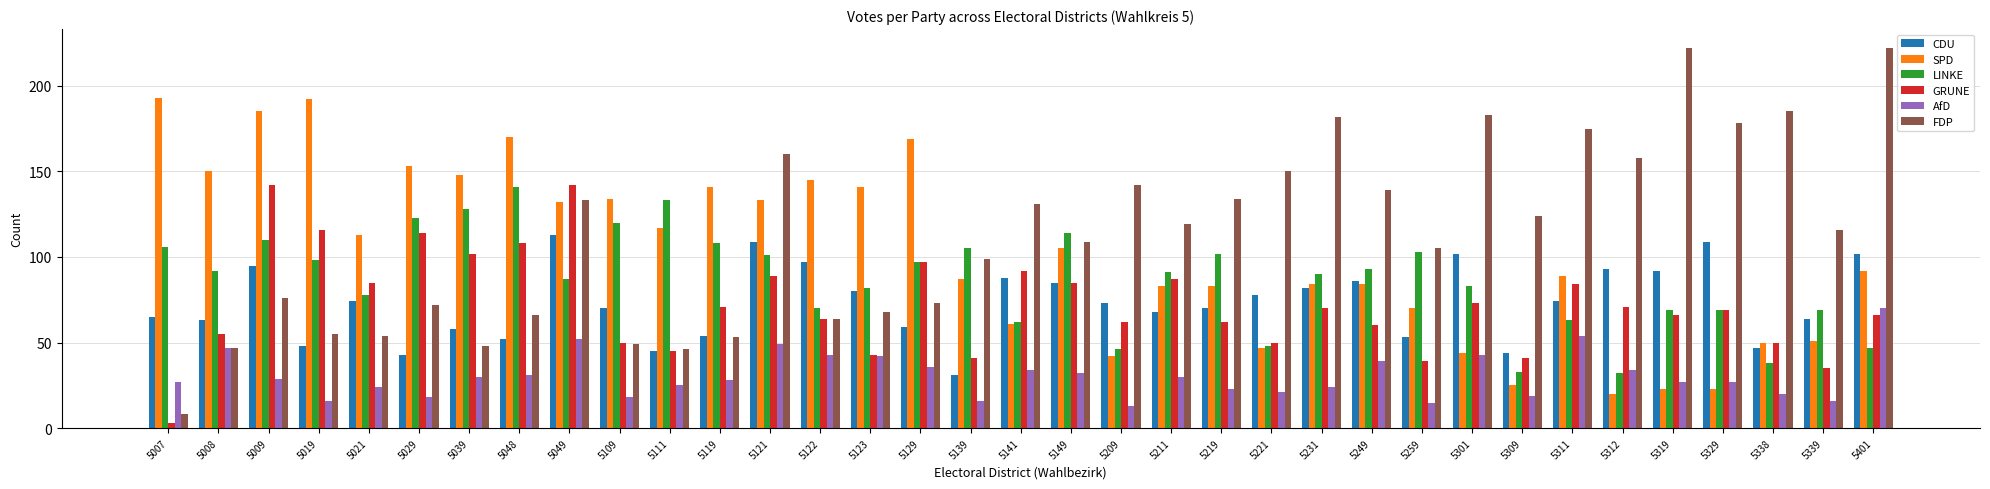

Where is SPD nearest to the value 106?

5149